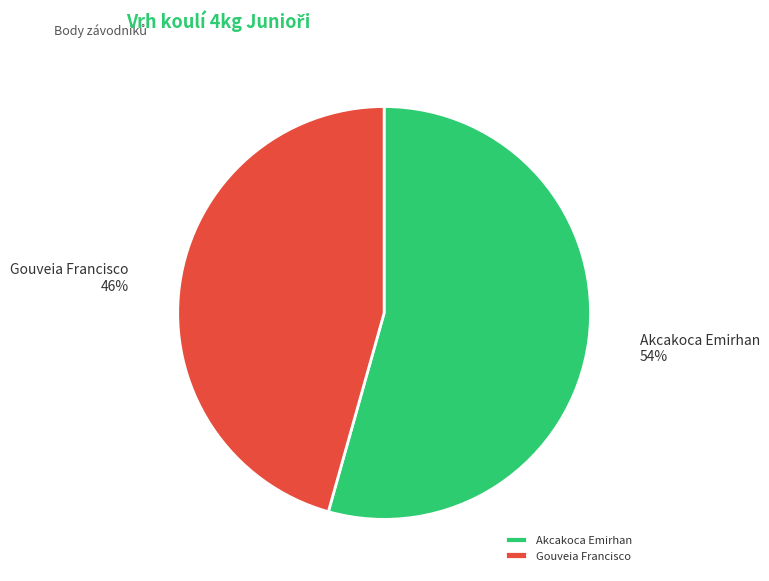

How many slices are in this pie chart?

2